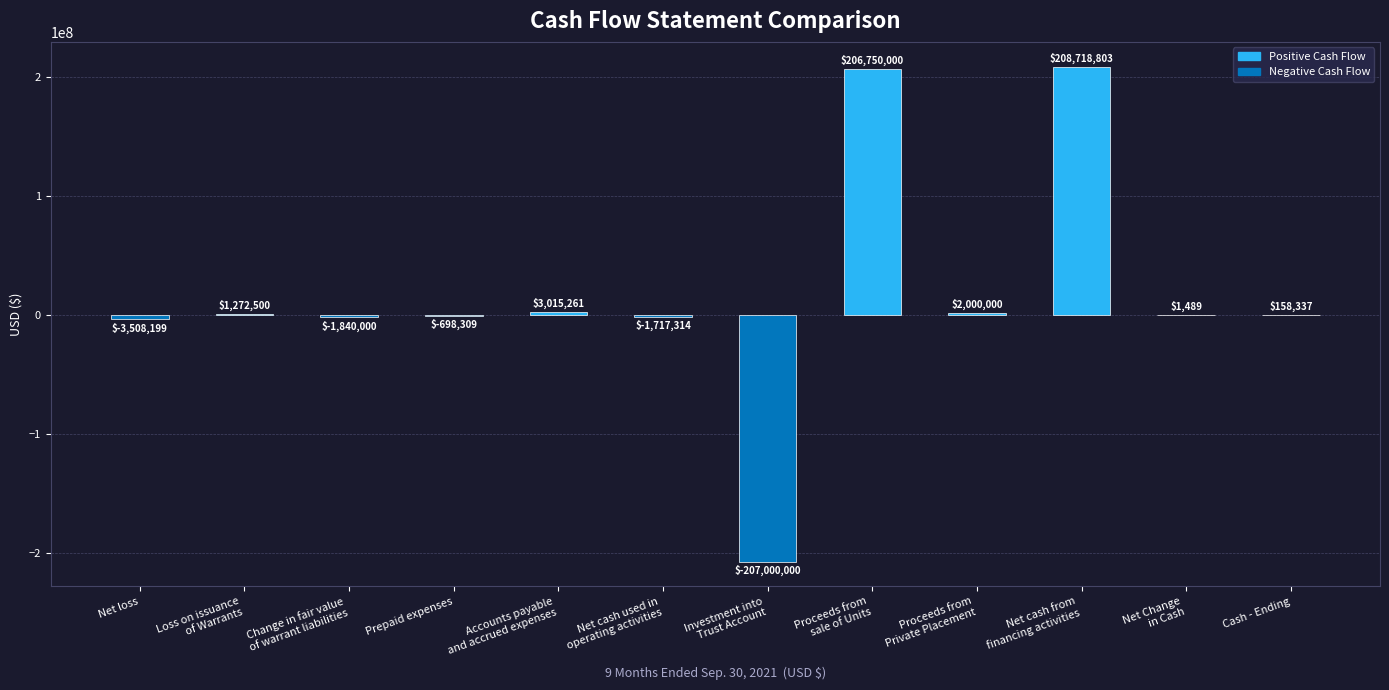

What is the sum of all values?

207152568